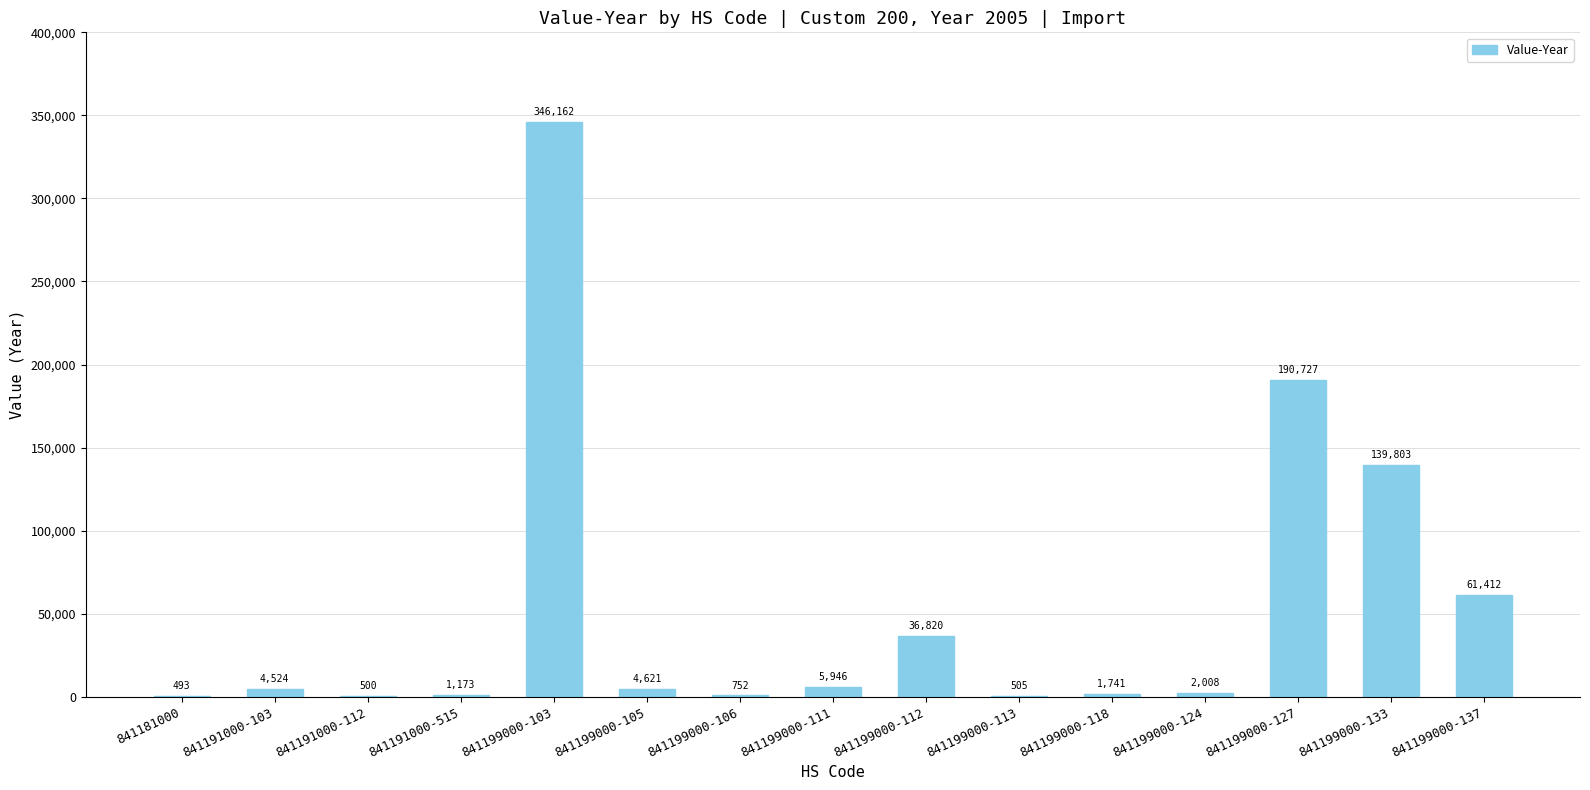

What is the change in value from 841181000 to 841199000-112?

+36327